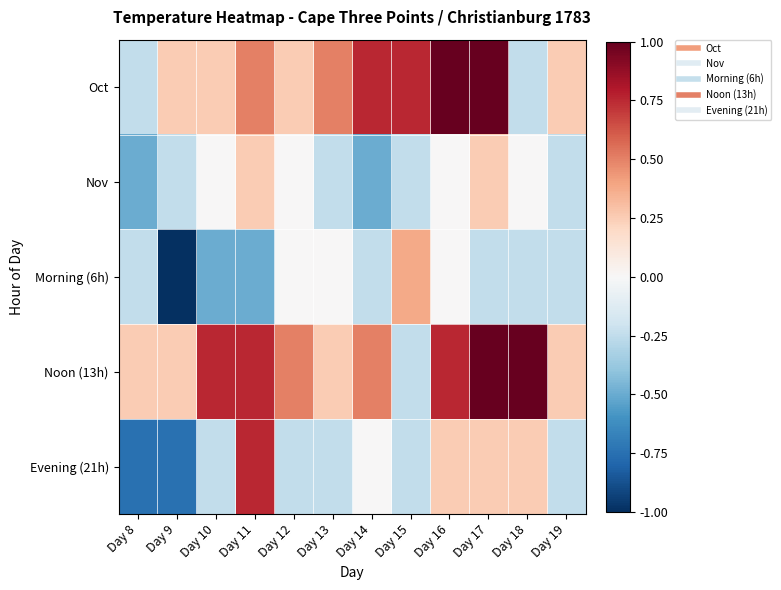

What is the spread (max minus min) of values at Day 10?

1.2